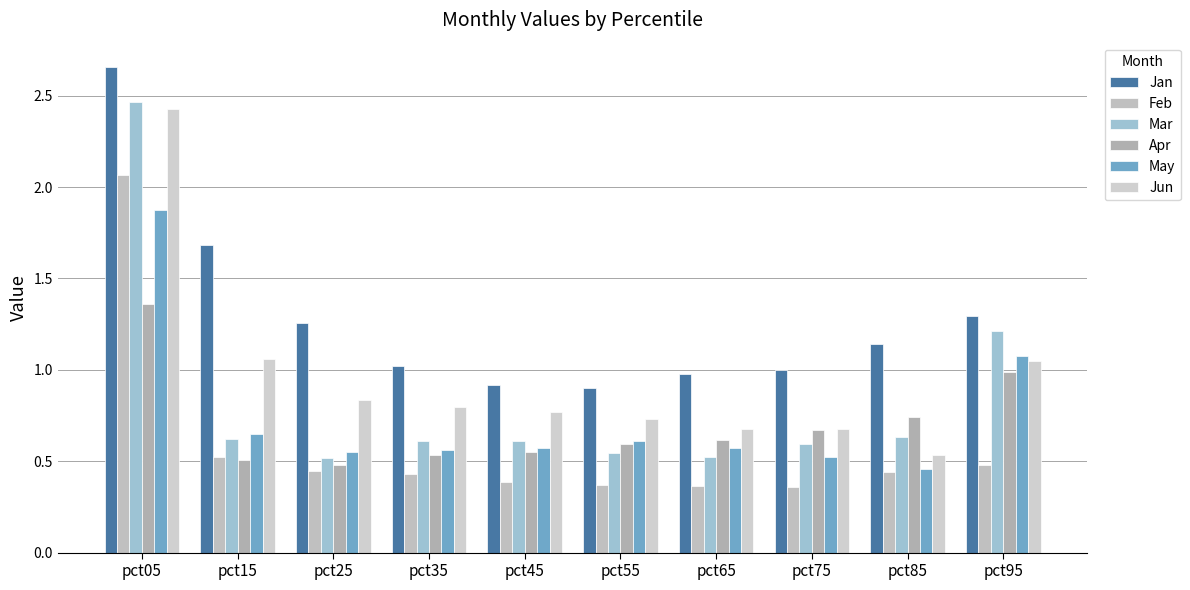

Which category has the highest value across all series?

pct05